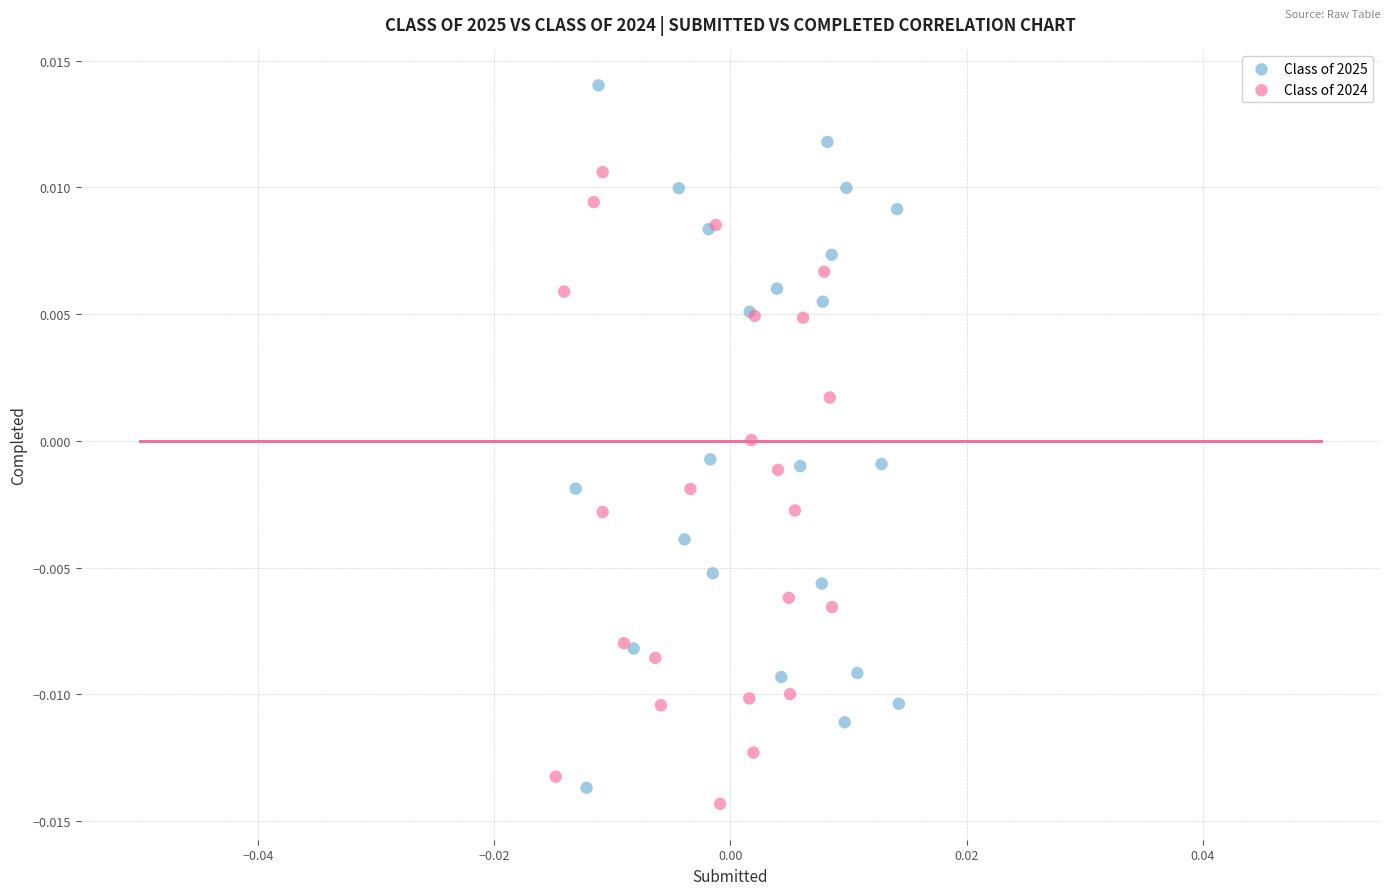

Which series reaches the maximum Y coordinate?

Class of 2025